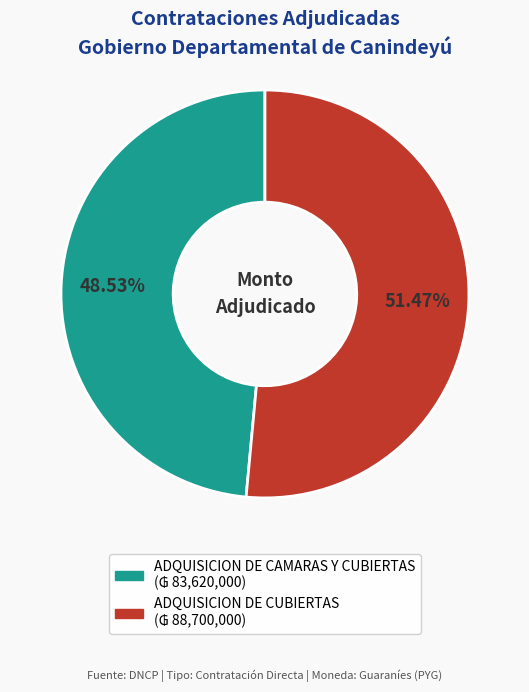

Rank the categories by value from highest to lowest.

ADQUISICION DE CUBIERTAS, ADQUISICION DE CAMARAS Y CUBIERTAS